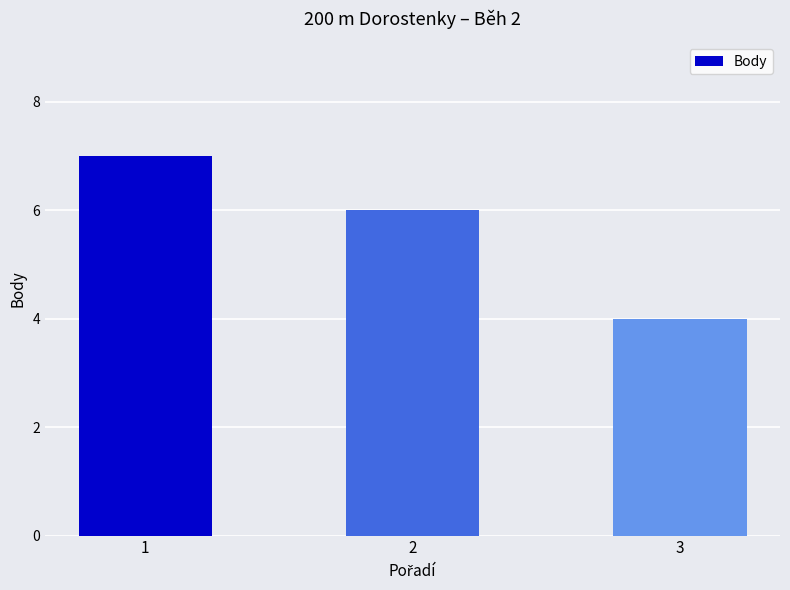

What is the approximate value at 3?

4